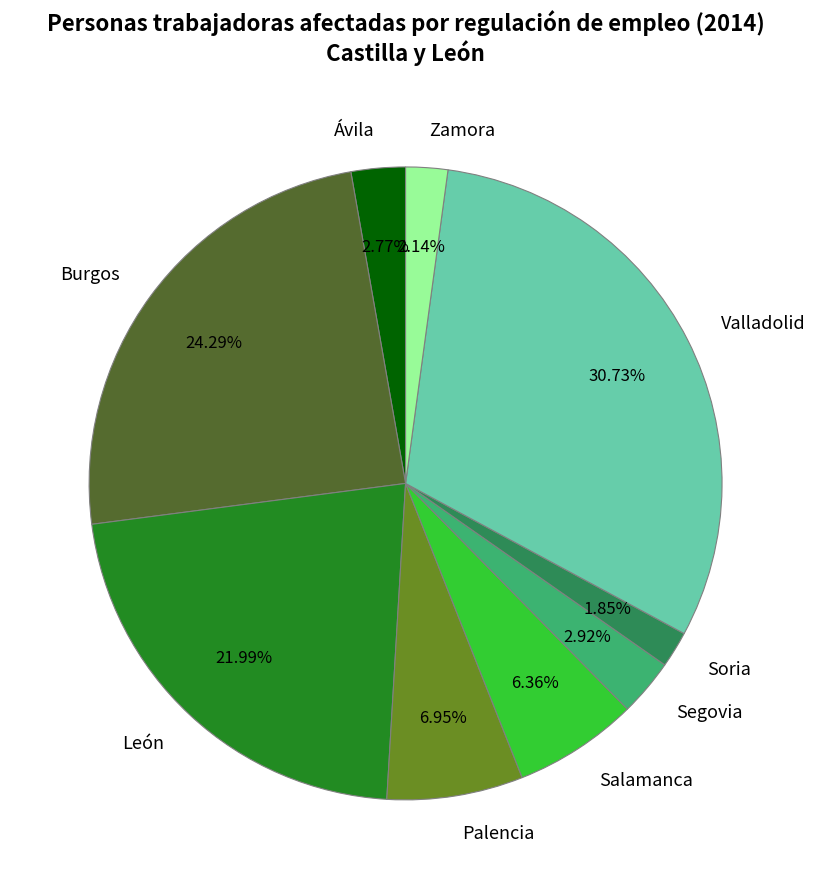

True or false: León accounts for 29% of the total.

False